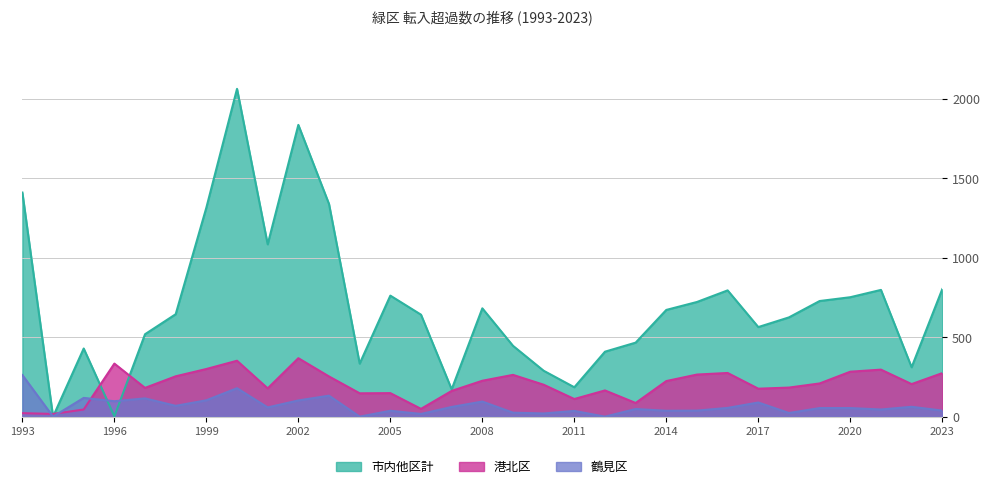

At which category is the sum across all series the highest?

2000